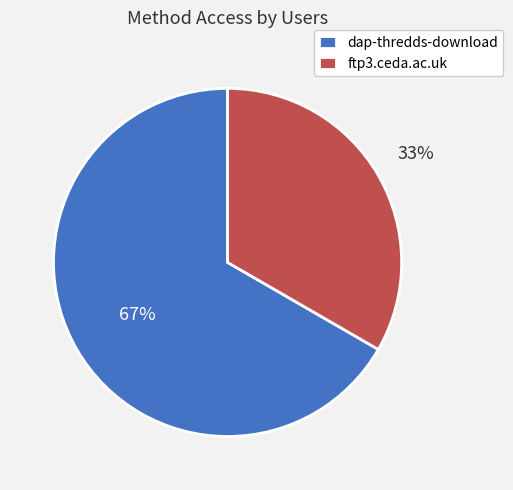

To the nearest percent, what is the combined percentage of dap-thredds-download and ftp3.ceda.ac.uk?

100%